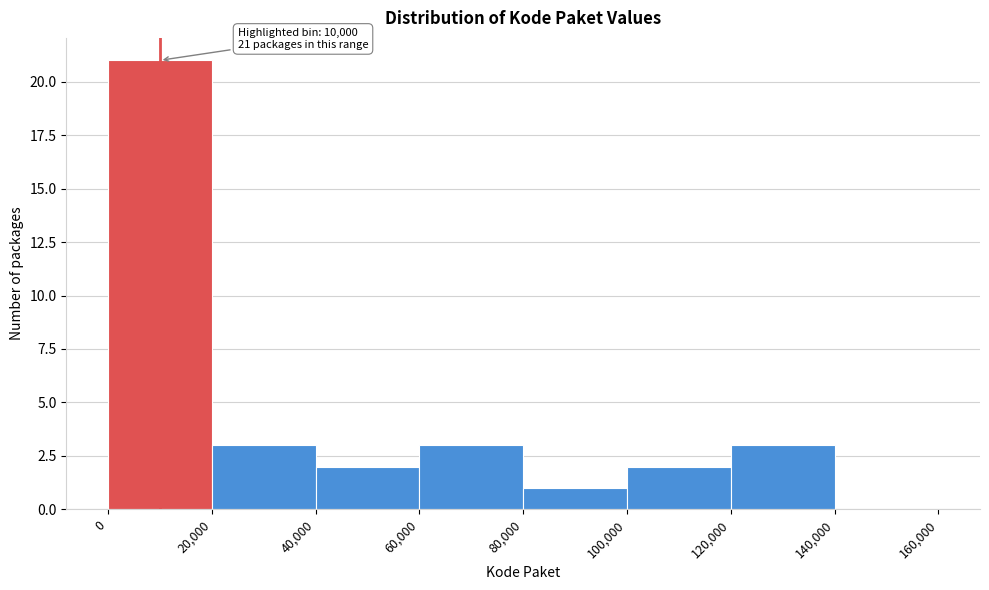

Which range on the x-axis has the tallest bar?

0 to 20,000